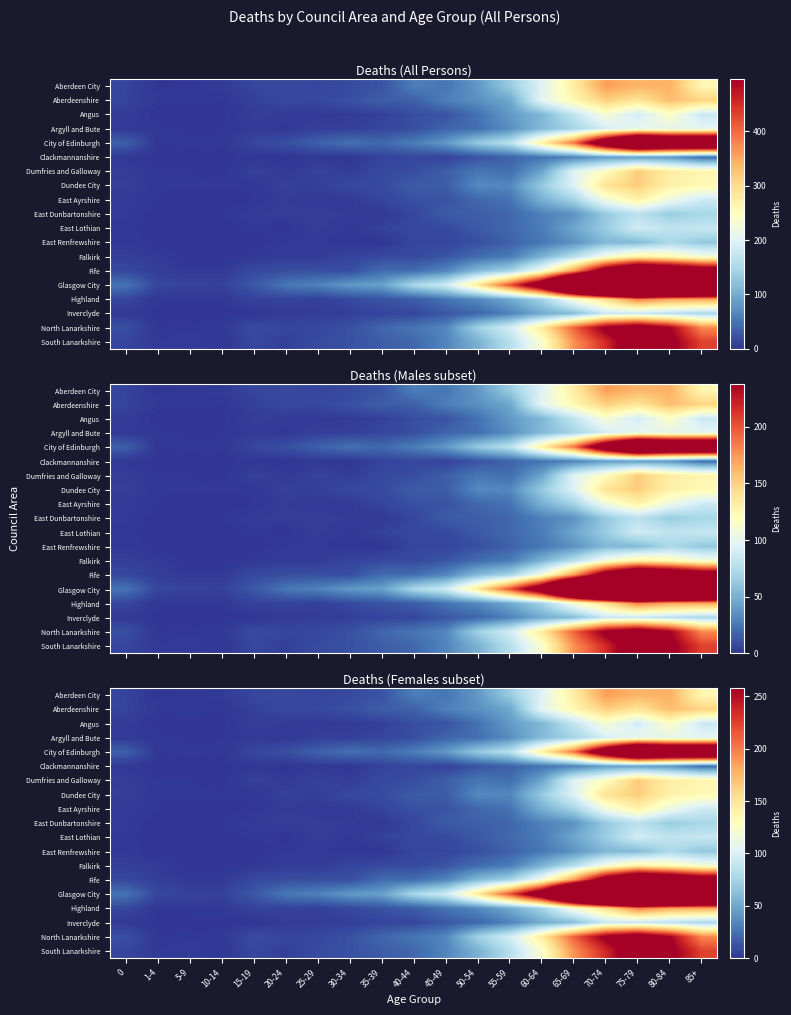

What is the sum of the East Ayrshire values at 65-69 and 45-49?

86.8